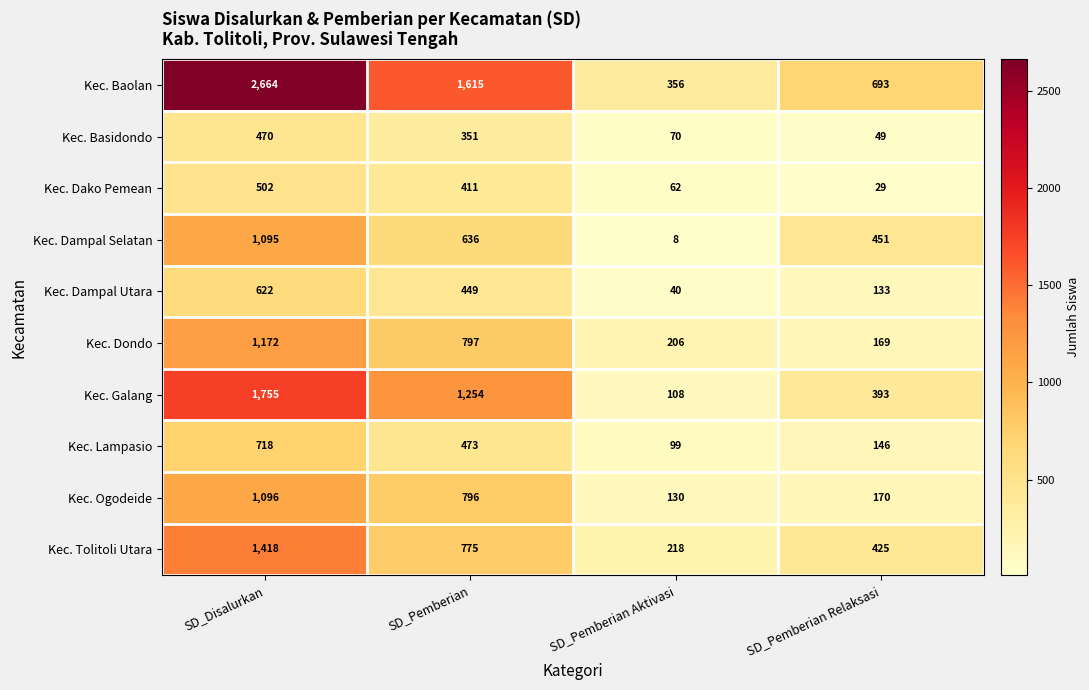

What is the total value across all series at SD_Disalurkan?

11512